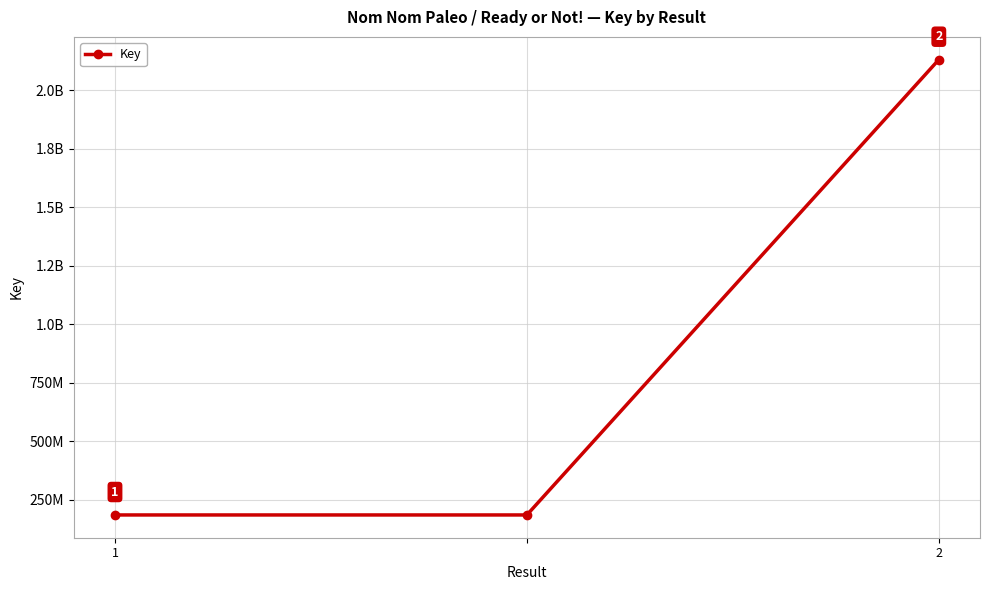

At which category does the chart reach its peak across all series?

2